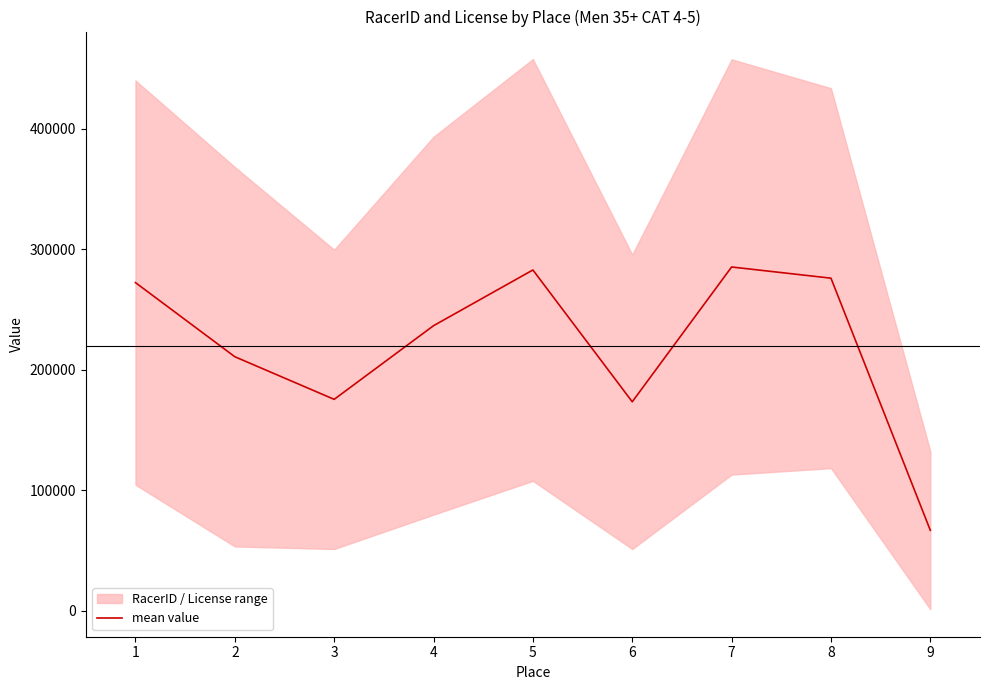

What is the minimum value shown in the chart?

66911.5